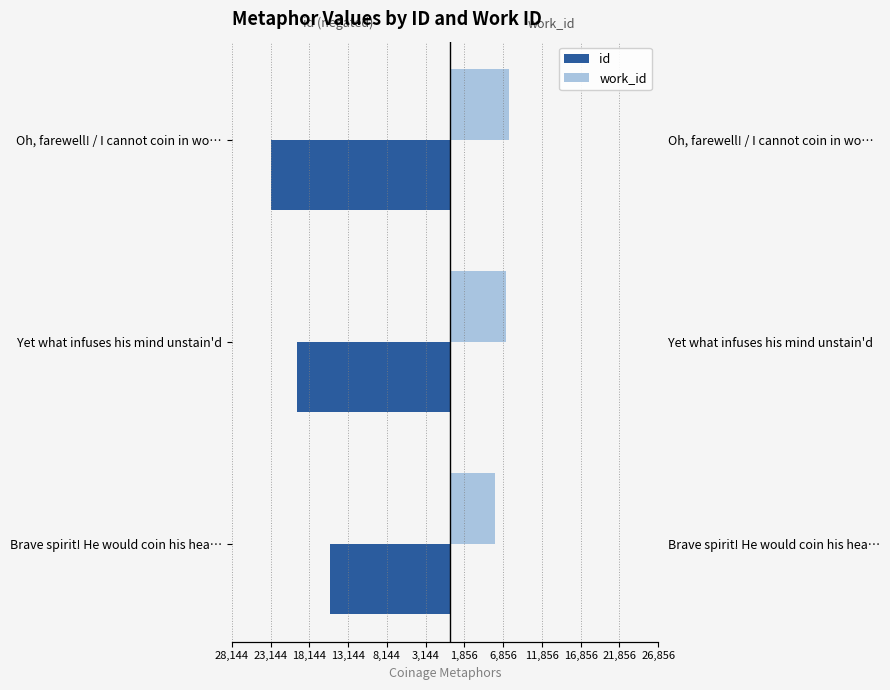

What is the difference between the highest and lowest values at Yet what infuses his mind unstain'd?

26886